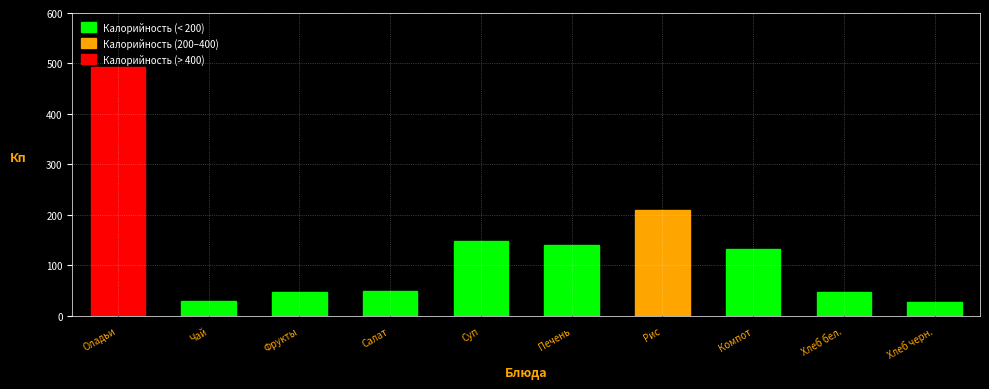

The value at Суп is 148.3. True or false?

True